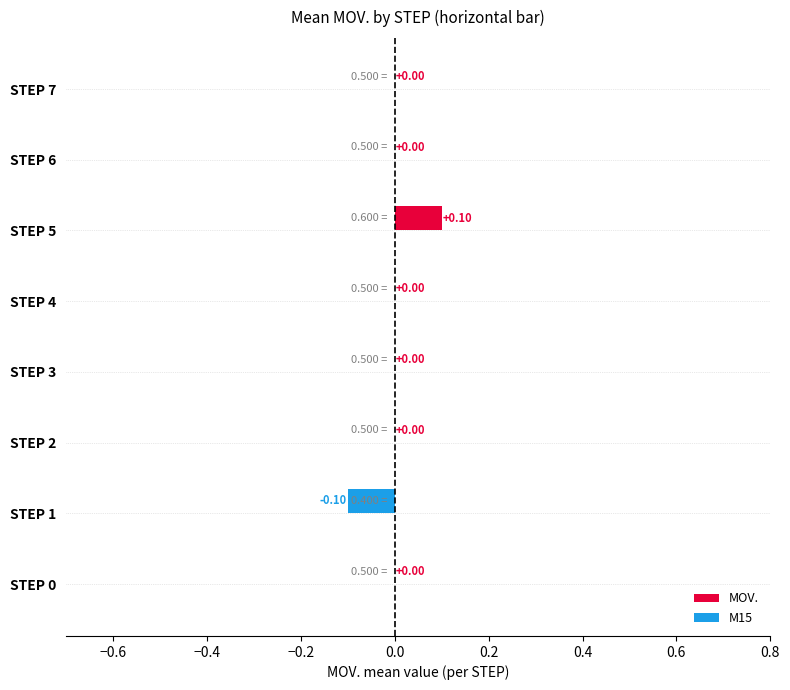

Between STEP 1 and STEP 5, which is larger?

STEP 5